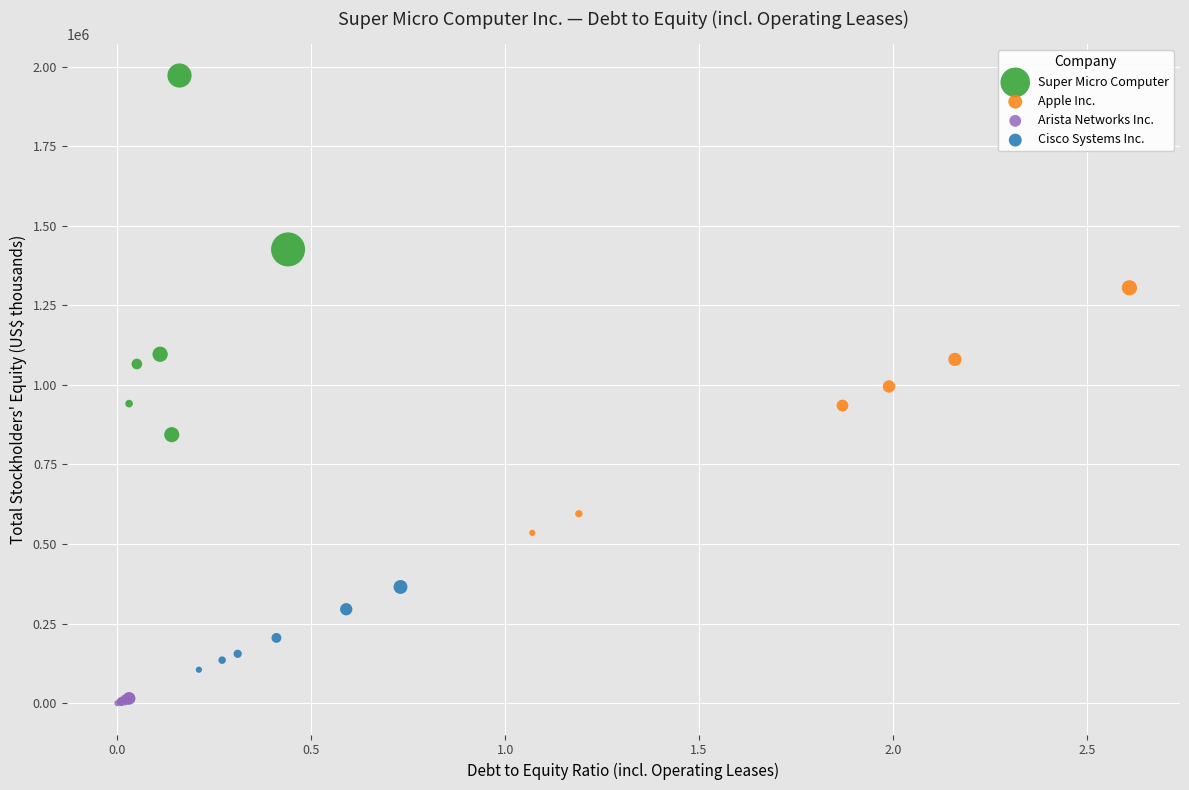

Which series contains the lowest Y value?

Arista Networks Inc.